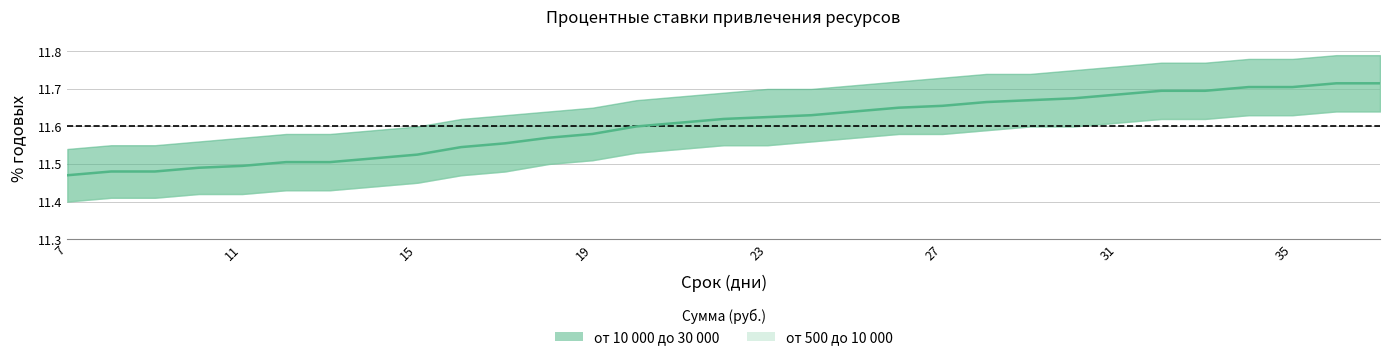

List the labels in order of value, largest first.

36, 37, 34, 35, 32, 33, 31, 30, 29, 28, 27, 26, 25, 24, 23, 22, 21, 20, 19, 18, 17, 16, 15, 14, 12, 13, 11, 10, 8, 9, 7